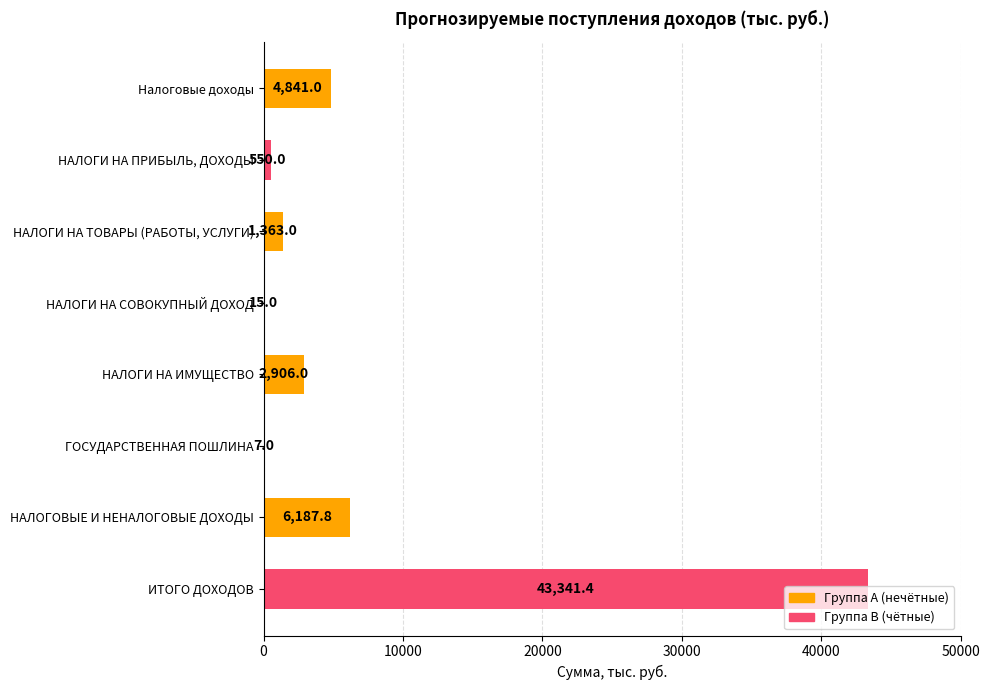

Where is the data nearest to the value 21674?

НАЛОГОВЫЕ И НЕНАЛОГОВЫЕ ДОХОДЫ